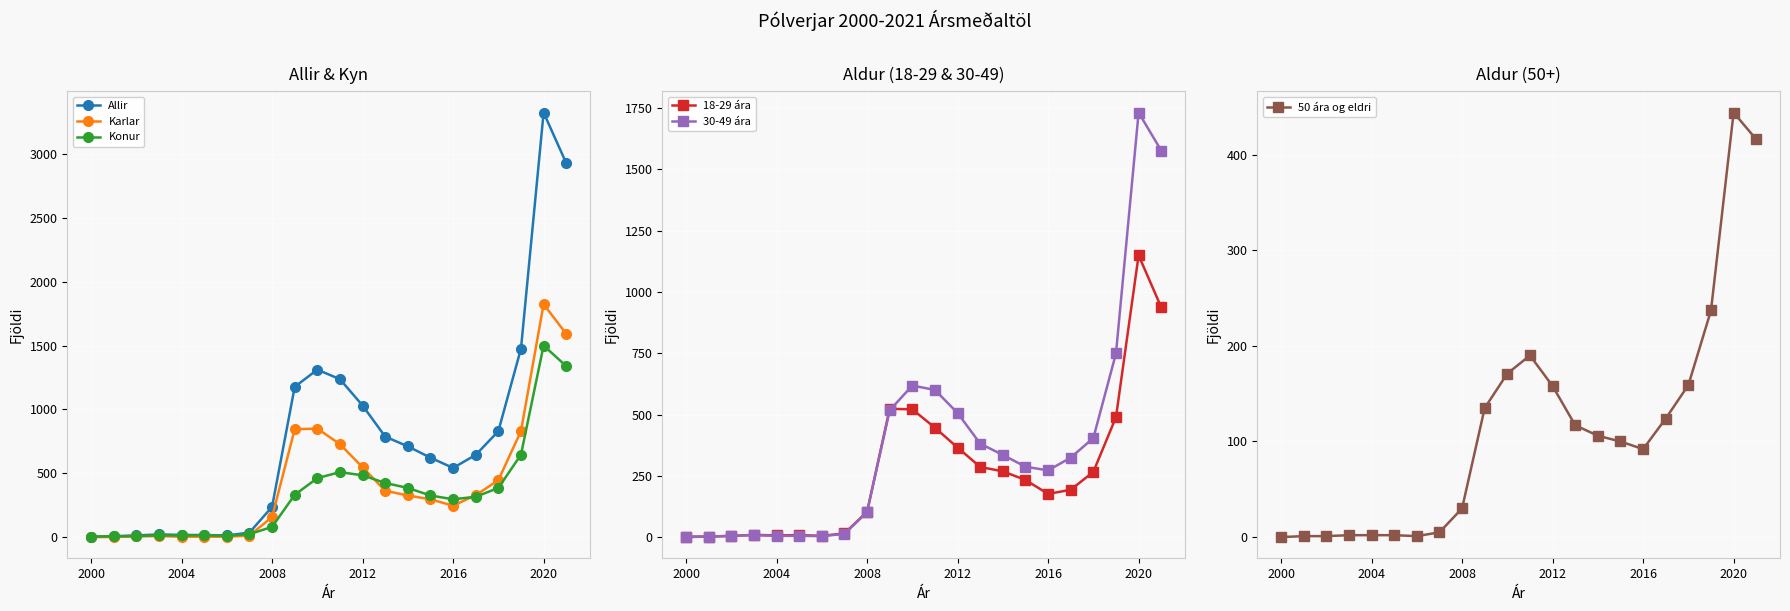

The Allir series shows 1356 at 2020. True or false?

False